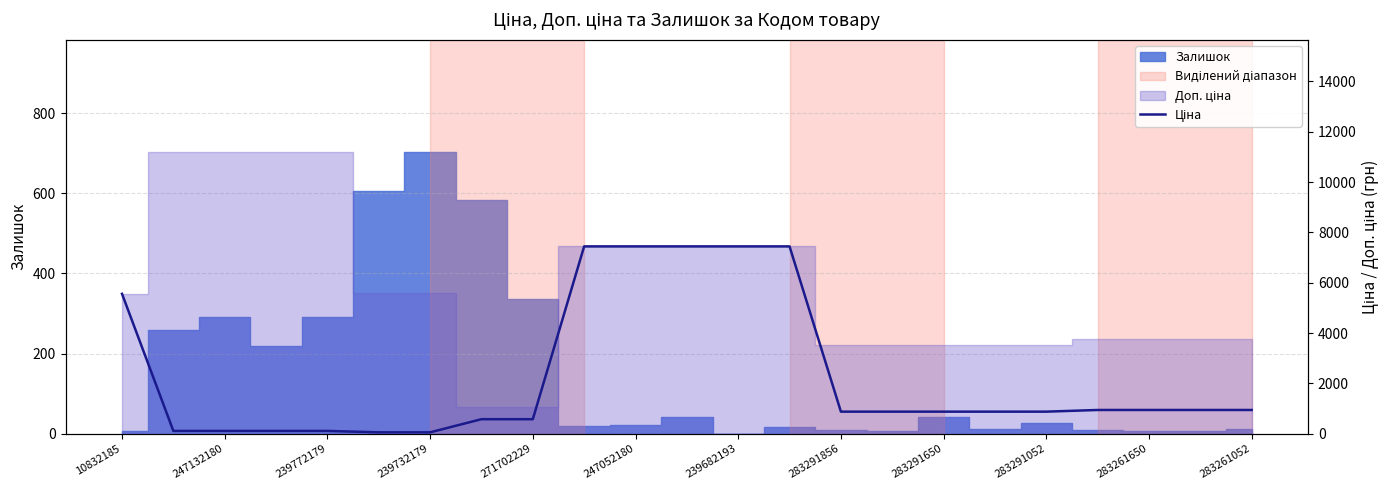

What is the average value?

2289.8